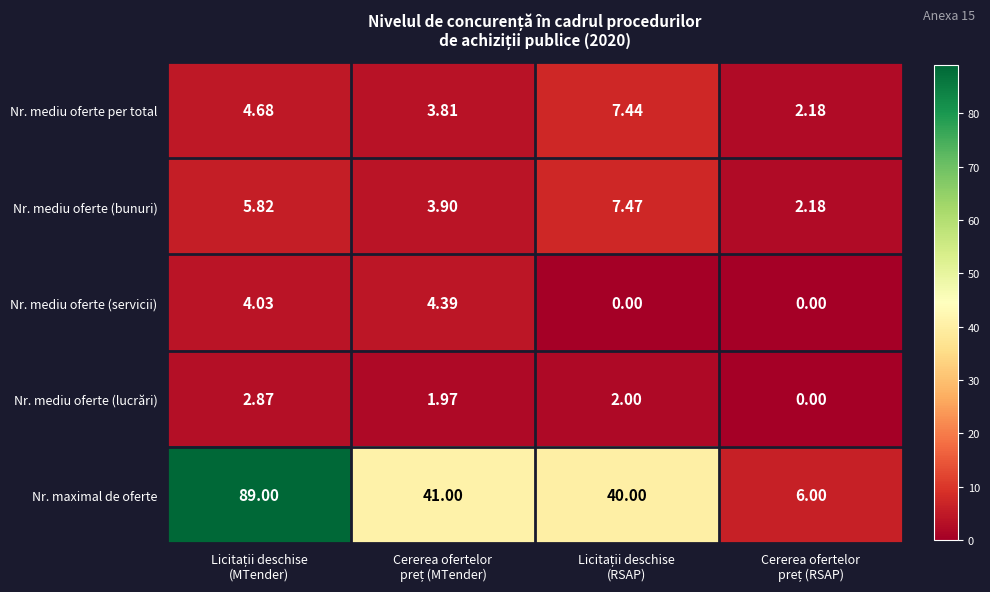

List the series in order of their peak value, highest first.

Nr. maximal de oferte, Nr. mediu oferte (bunuri), Nr. mediu oferte per total, Nr. mediu oferte (servicii), Nr. mediu oferte (lucrări)